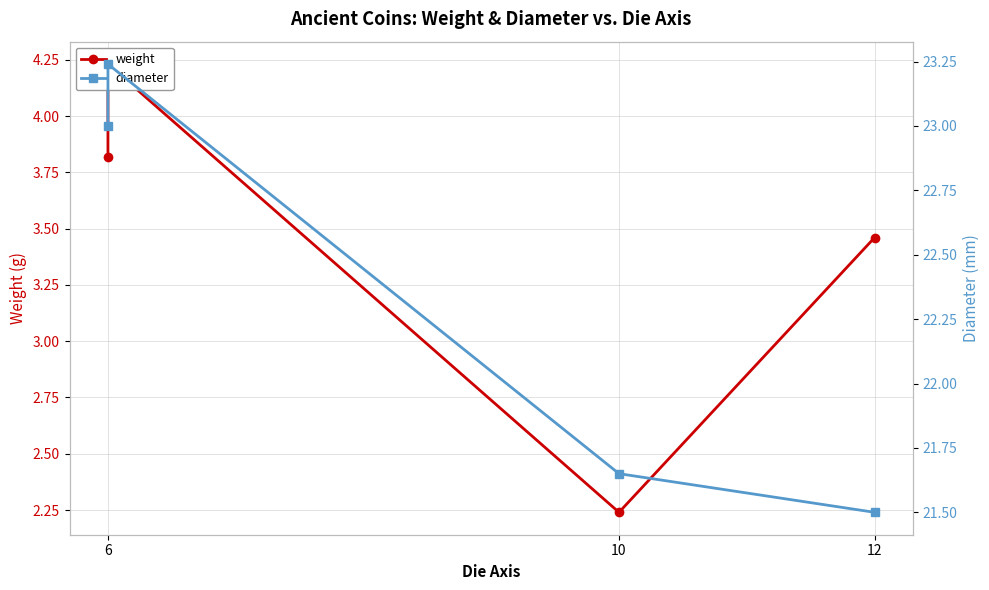

True or false: diameter and weight cross at least once.

False